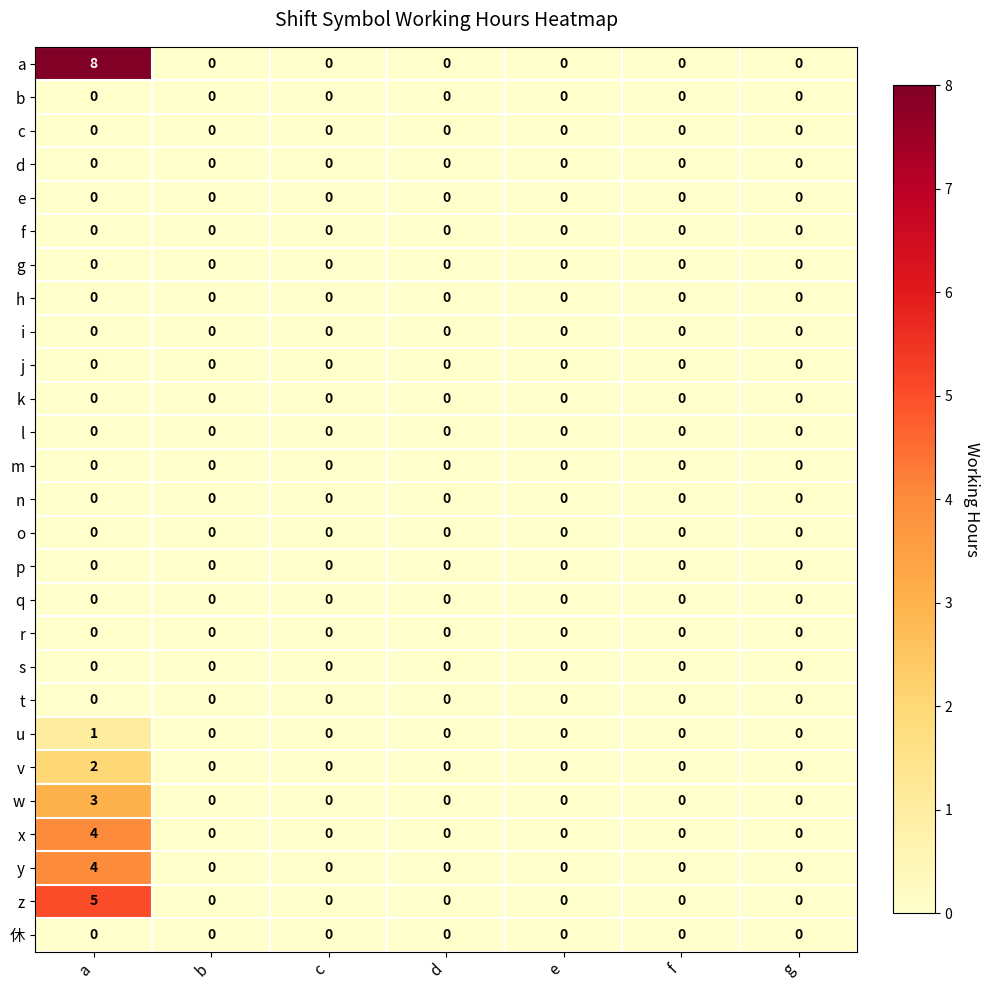

At how many categories does at least one series exceed 2?

1